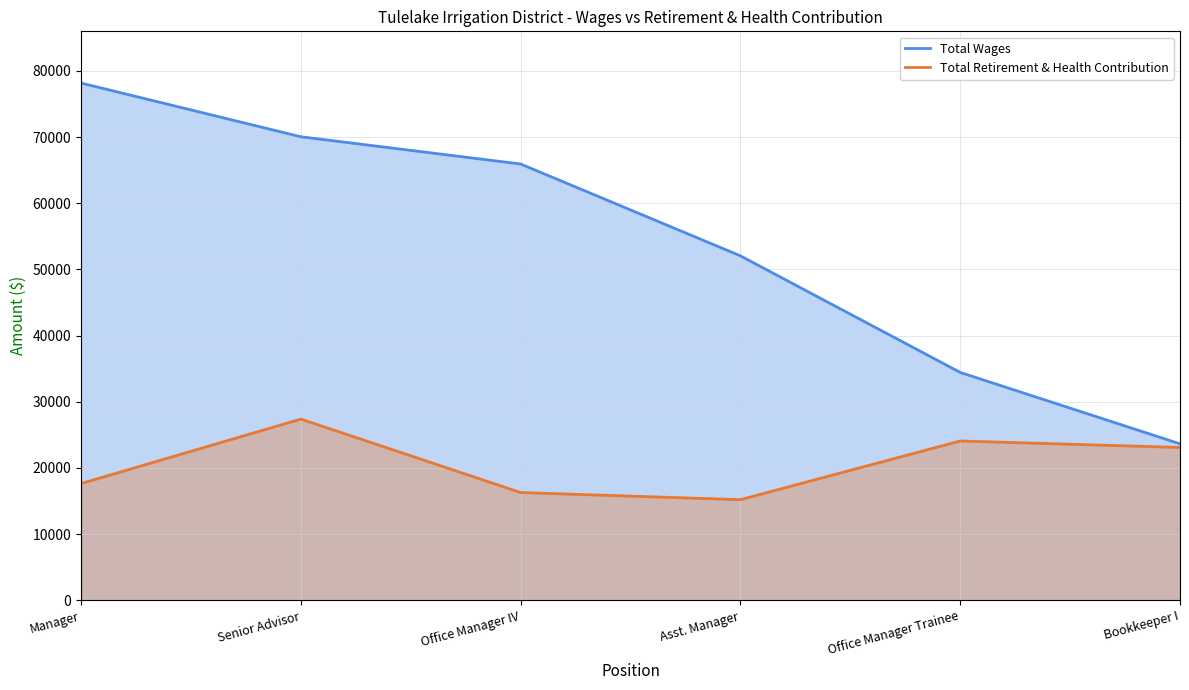

What is the average value of the Total Wages series?

54052